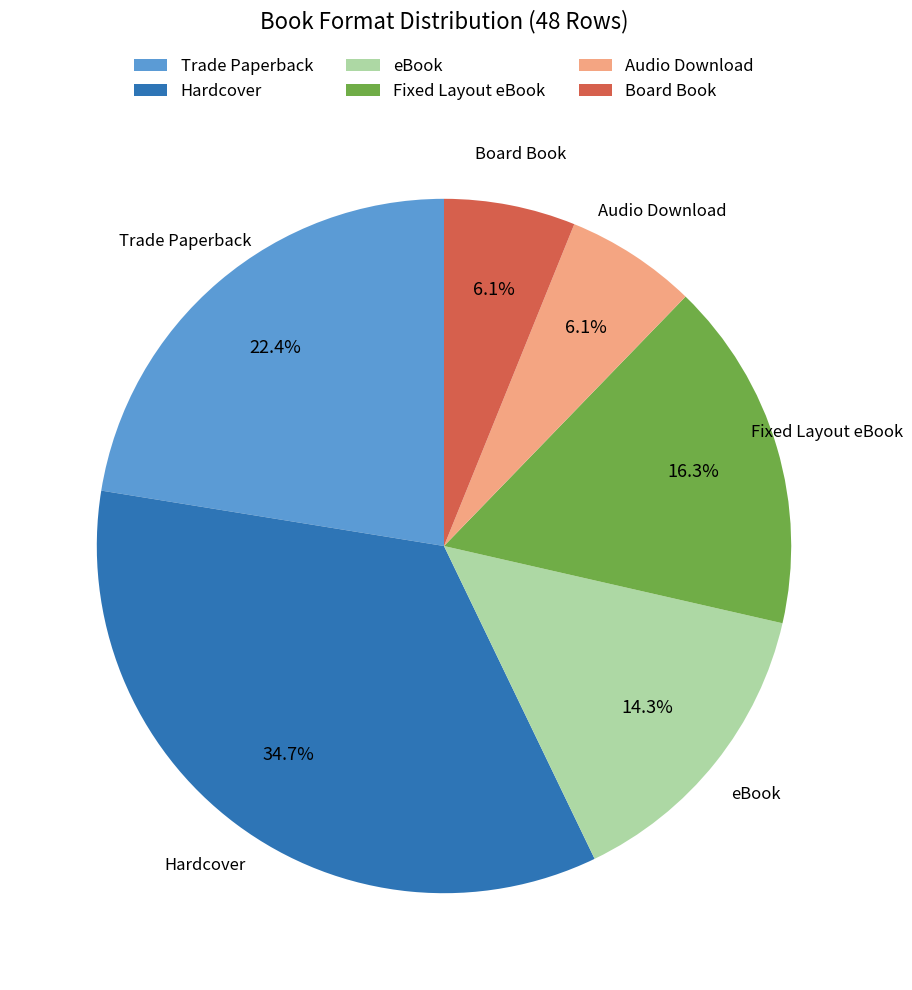

Combined, do Board Book and eBook account for over 50%?

No